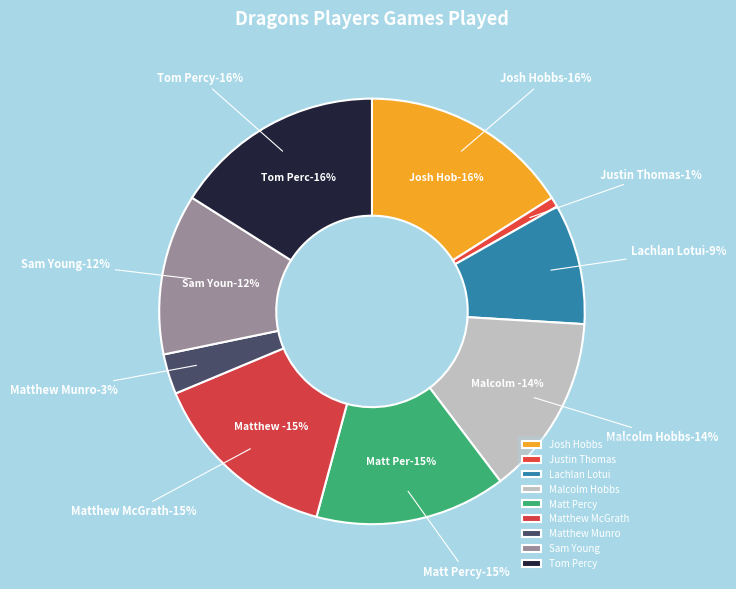

Between Tom Percy and Matt Percy, which is larger?

Tom Percy